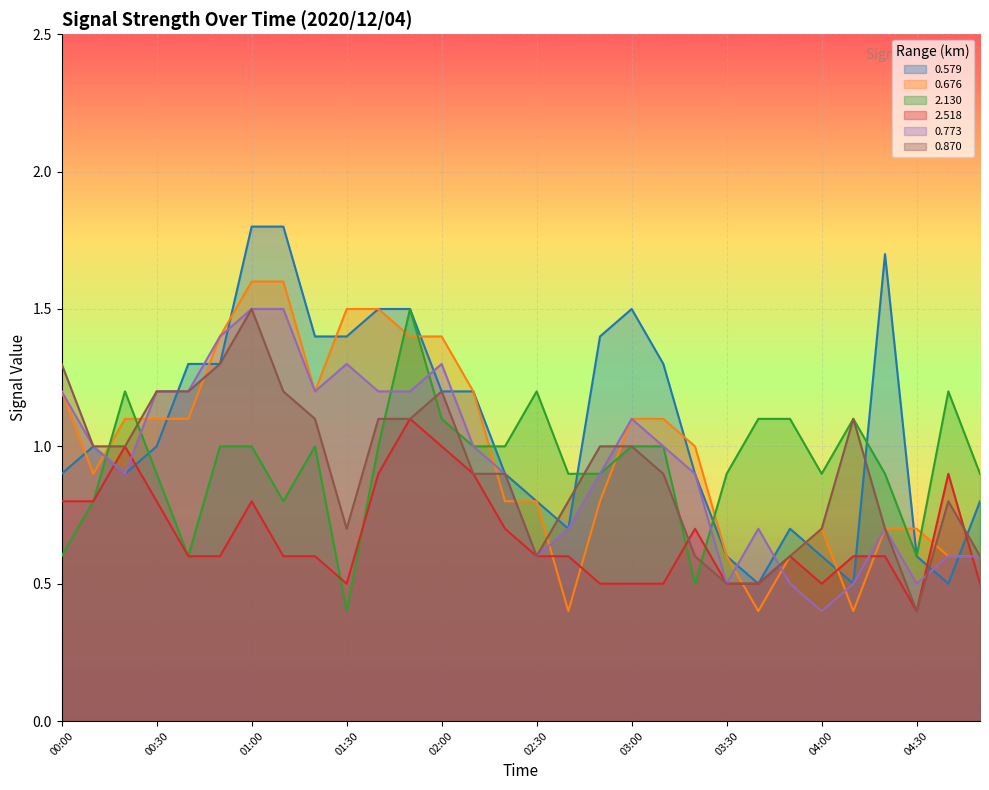

At how many categories does at least one series exceed 0?

30